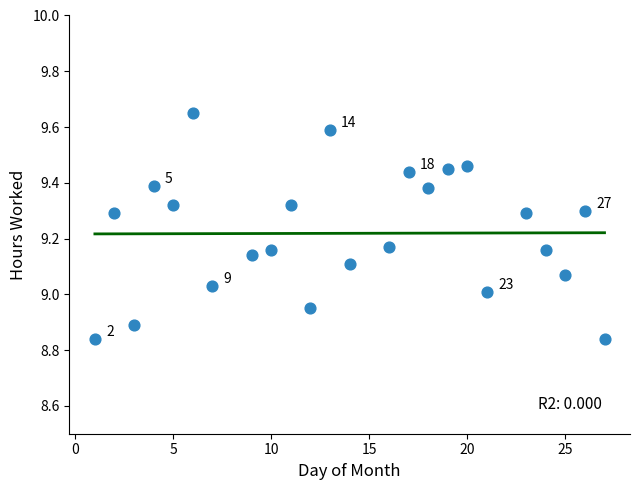

What is the range of Y values (max minus min)?

0.8